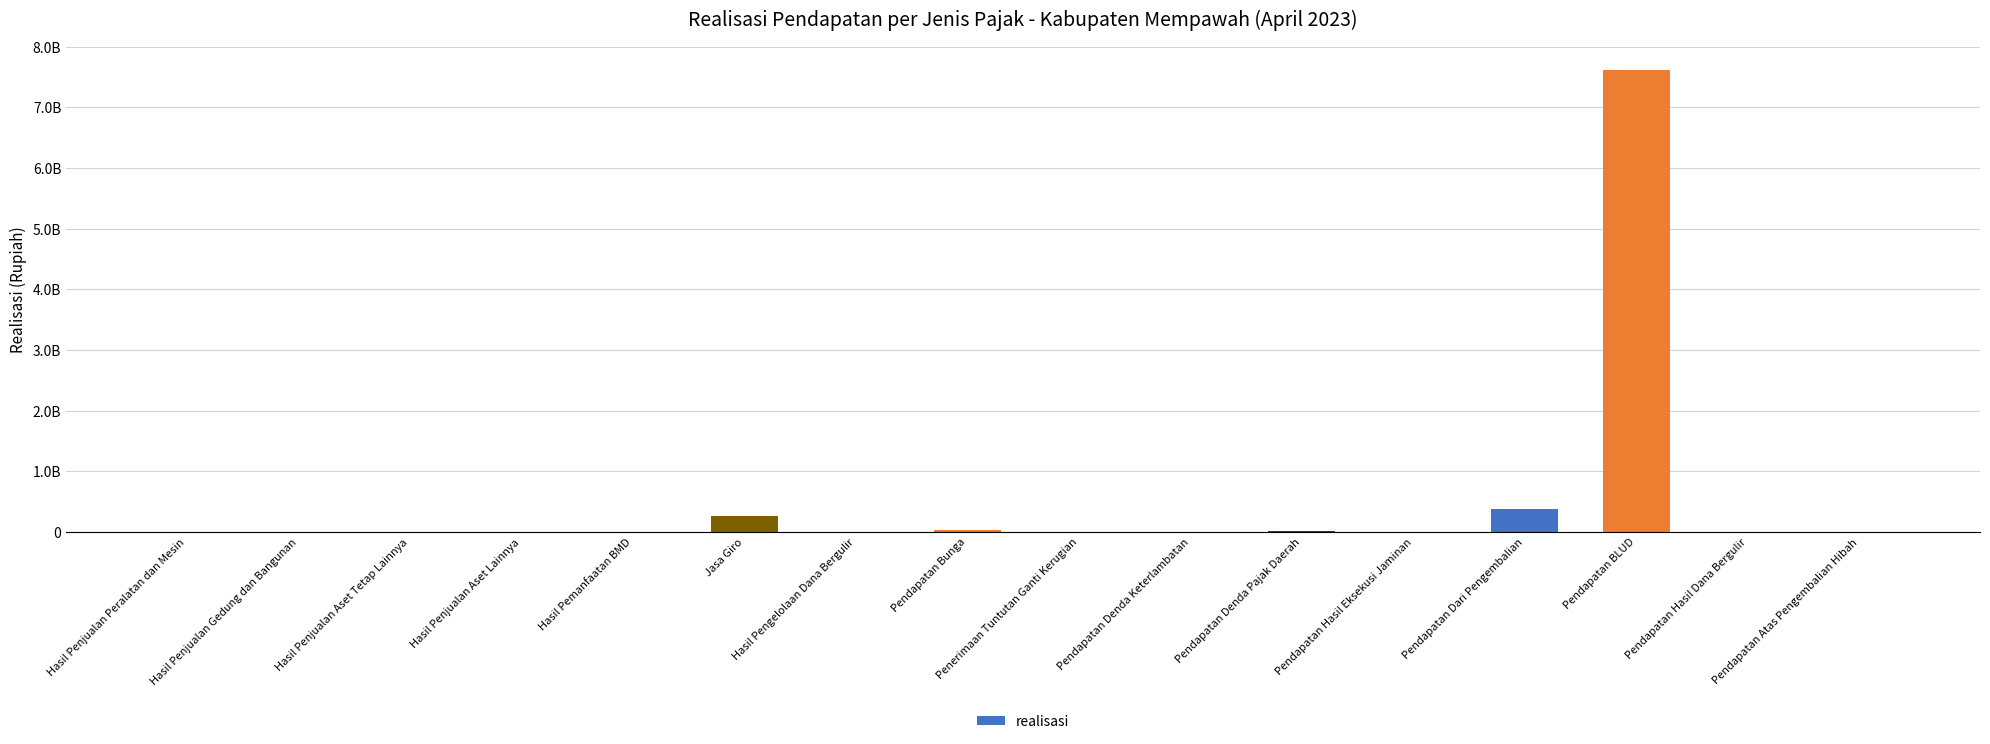

What is the label of the 5th bar from the right?

Pendapatan Hasil Eksekusi Jaminan